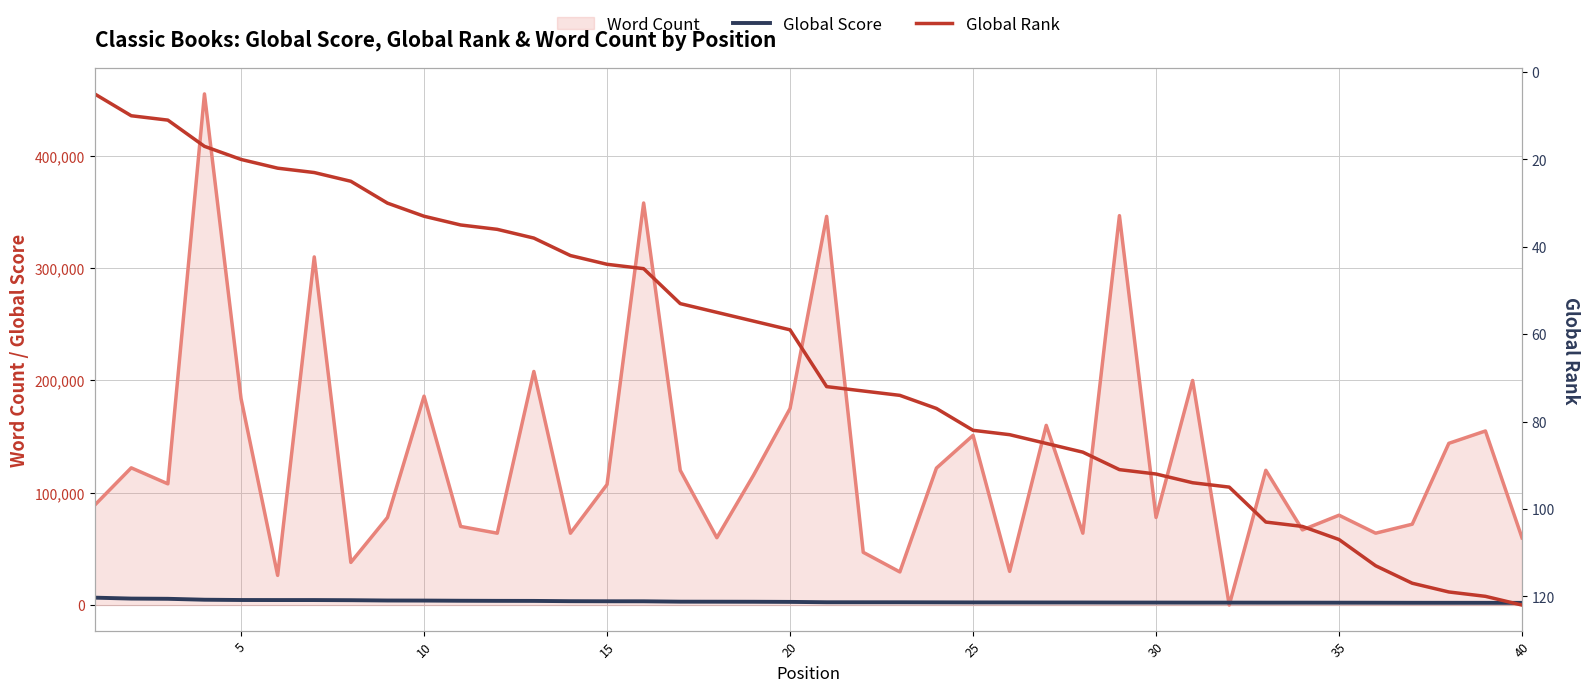

Does the chart have visible grid lines?

Yes